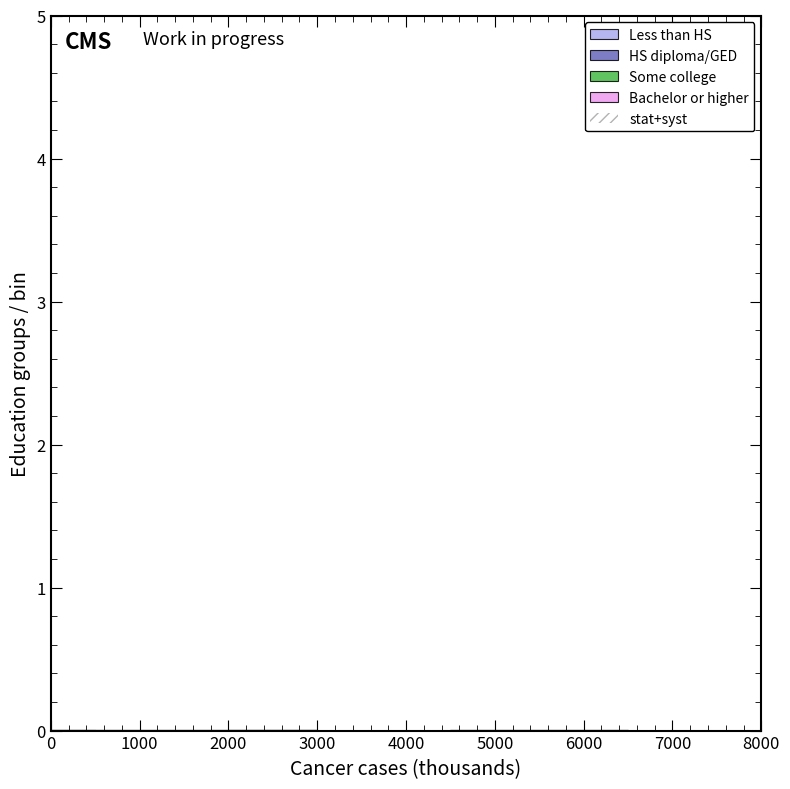

Reading left to right, transcribe this chart: for each stacked bar, give the range it covers on the x-axis and its total height. The values are not printed on the chart, so give them approximately, as read against the axis.

0 to 500: under 0.1
500 to 1000: under 0.1
1000 to 2000: under 0.1
2000 to 3000: under 0.1
3000 to 4500: 0
4500 to 6500: under 0.1
6500 to 8000: 0